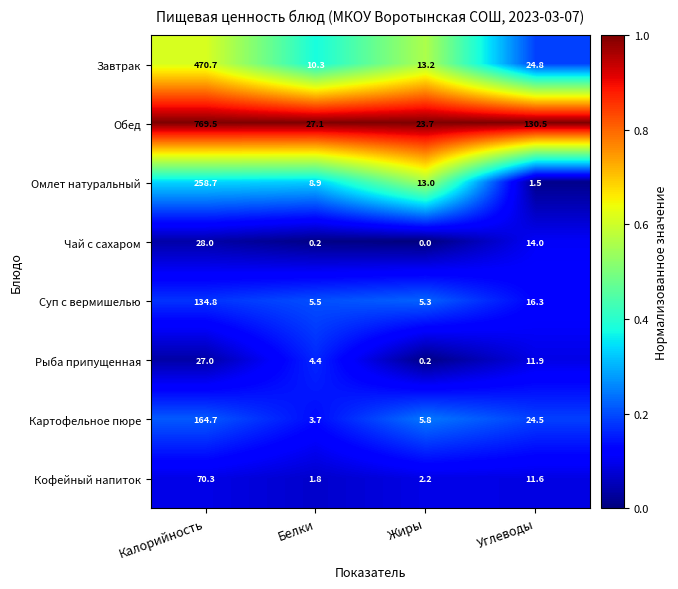

At which category is the sum across all series the highest?

Калорийность